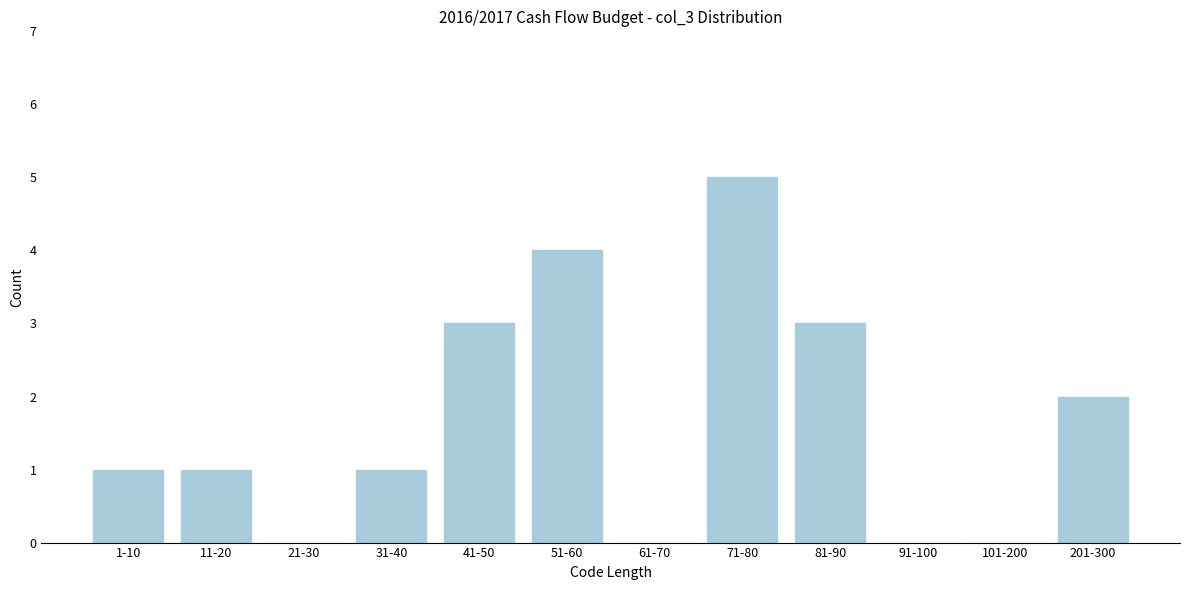

Reading left to right, transcribe all the data shown in this chart.

1-10=1	11-20=1	21-30=0	31-40=1	41-50=3	51-60=4	61-70=0	71-80=5	81-90=3	91-100=0	101-200=0	201-300=2